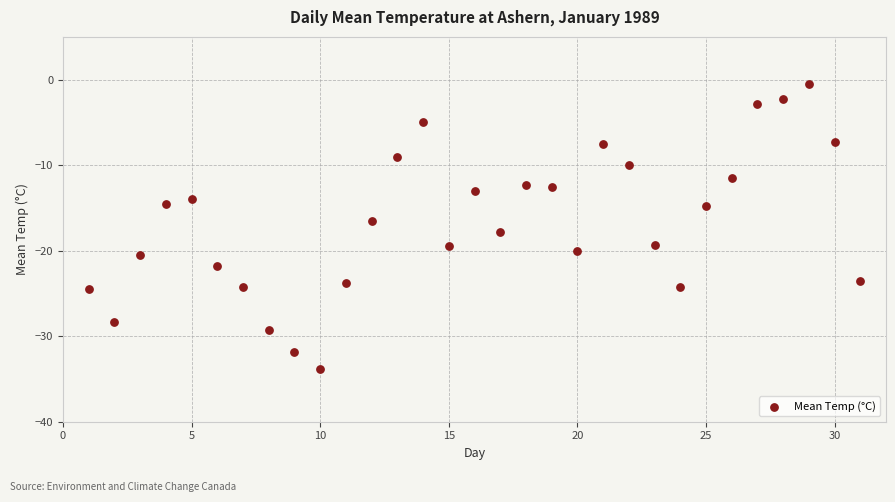

What is the range of Y values (max minus min)?

33.3